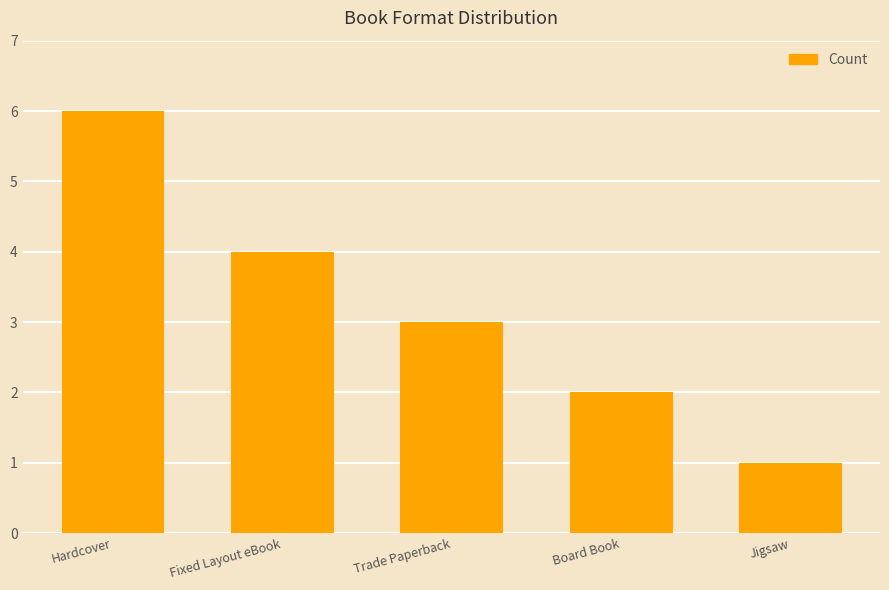

At which label does the data first exceed 3?

Hardcover